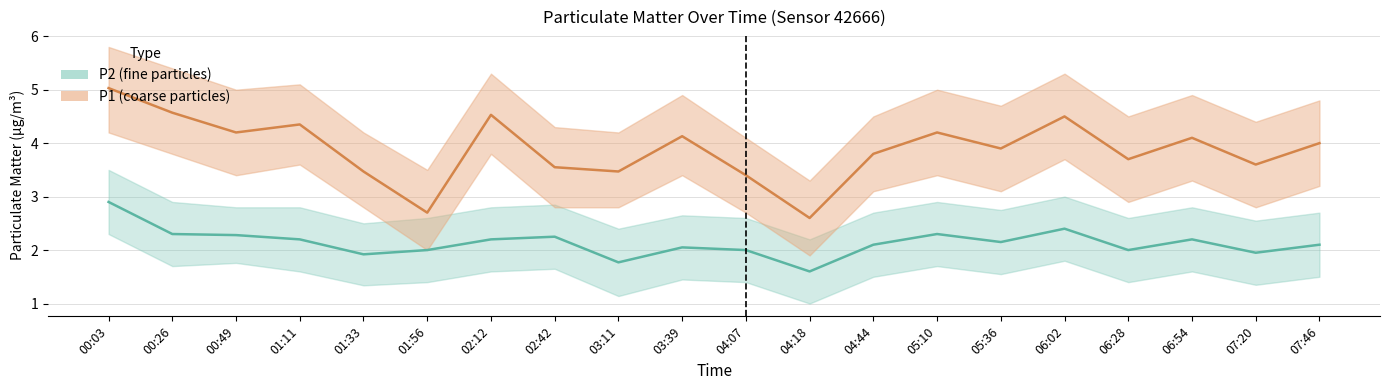

True or false: P2 and P1 intersect in this chart.

False